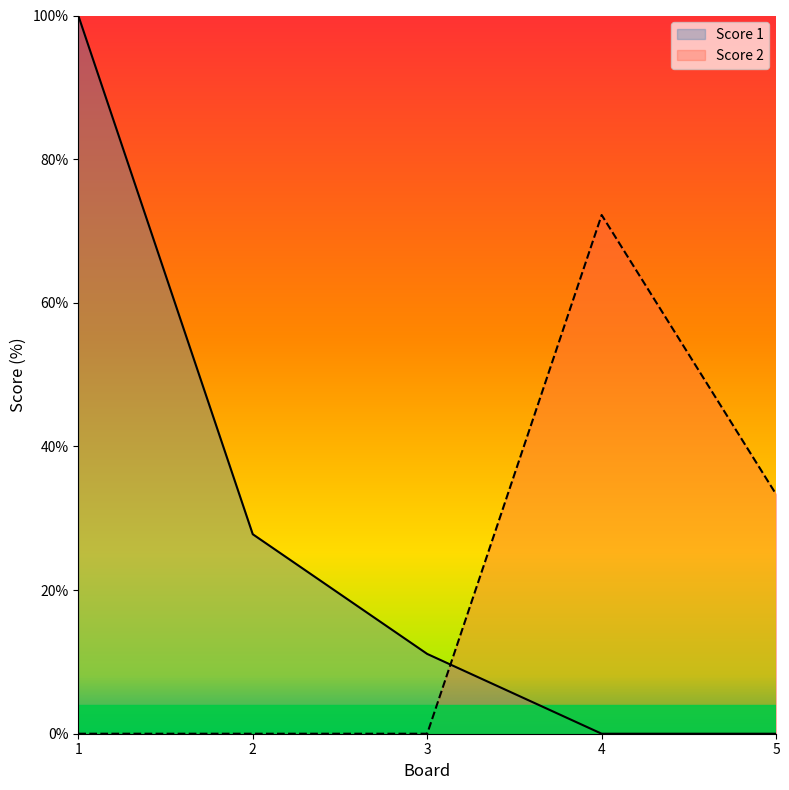

What is the total value across all series at 1?

100.0